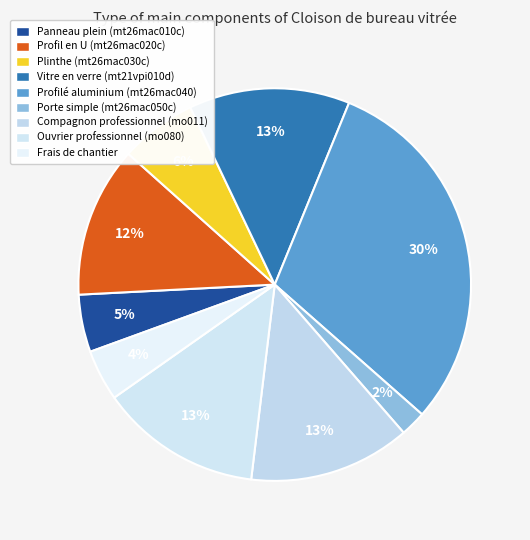

To the nearest percent, what portion does Vitre en verre (mt21vpi010d) represent?

13%